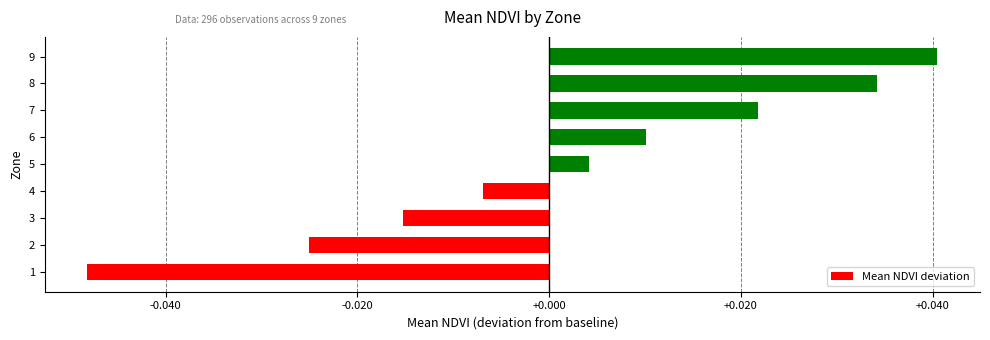

How many distinct data groups are displayed?

1